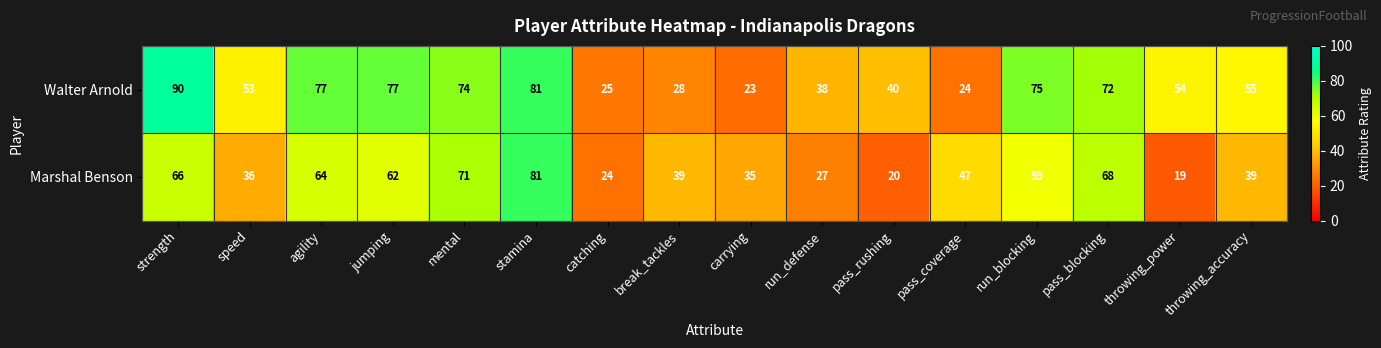

At which label does Walter Arnold first exceed 55?

strength